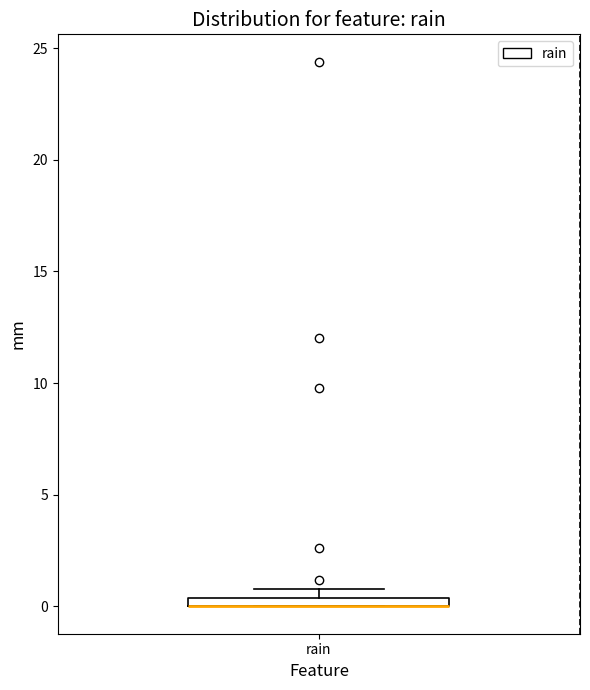

Where is the upper edge of the box for rain on the y-axis? The values are not printed on the chart, so give them approximately, as read against the axis.

0.5